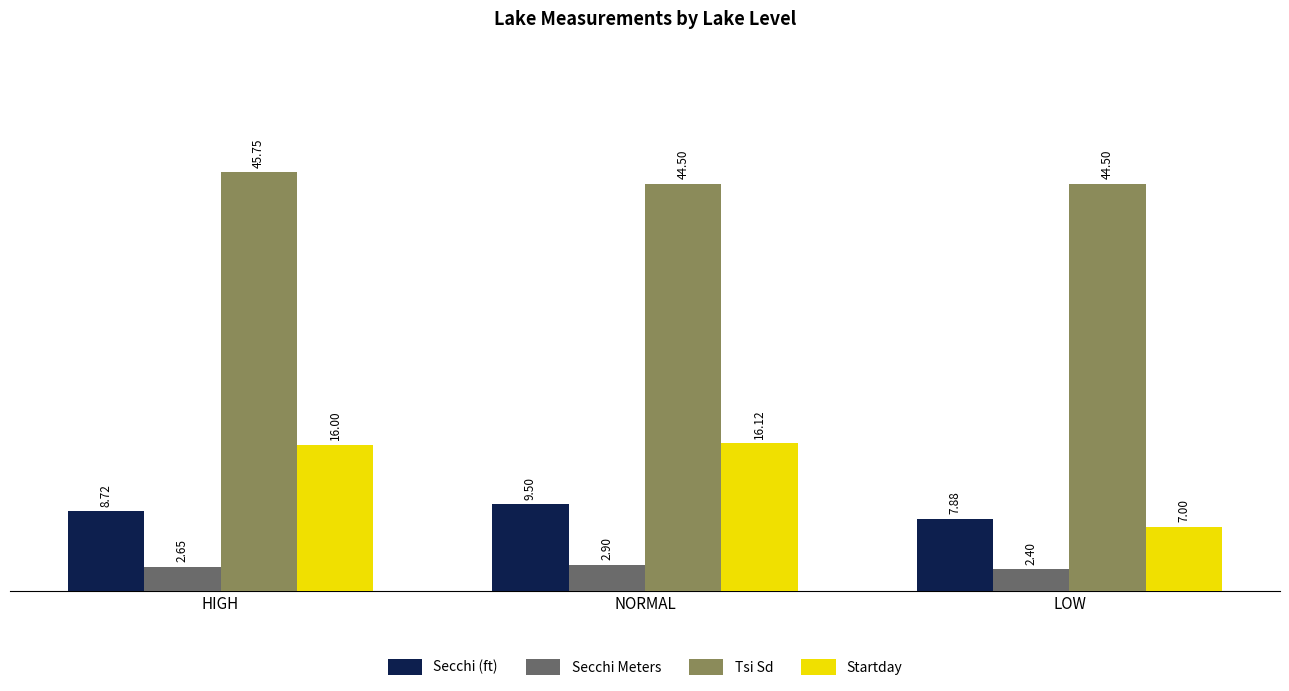

Which series has the widest spread of values?

Startday